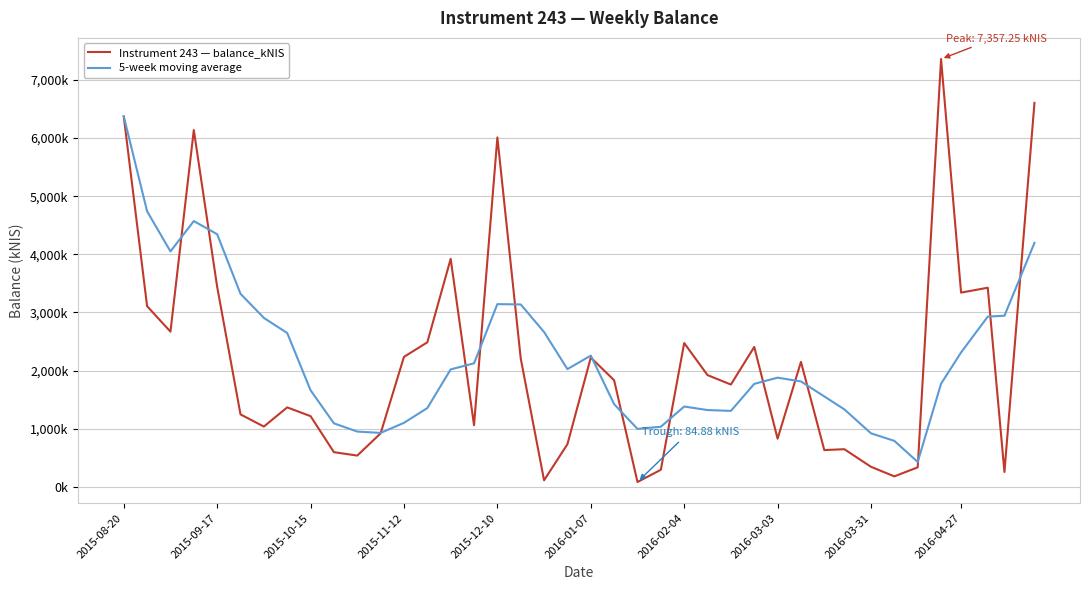

True or false: 5-week moving average and Instrument 243 — balance_kNIS cross at least once.

True